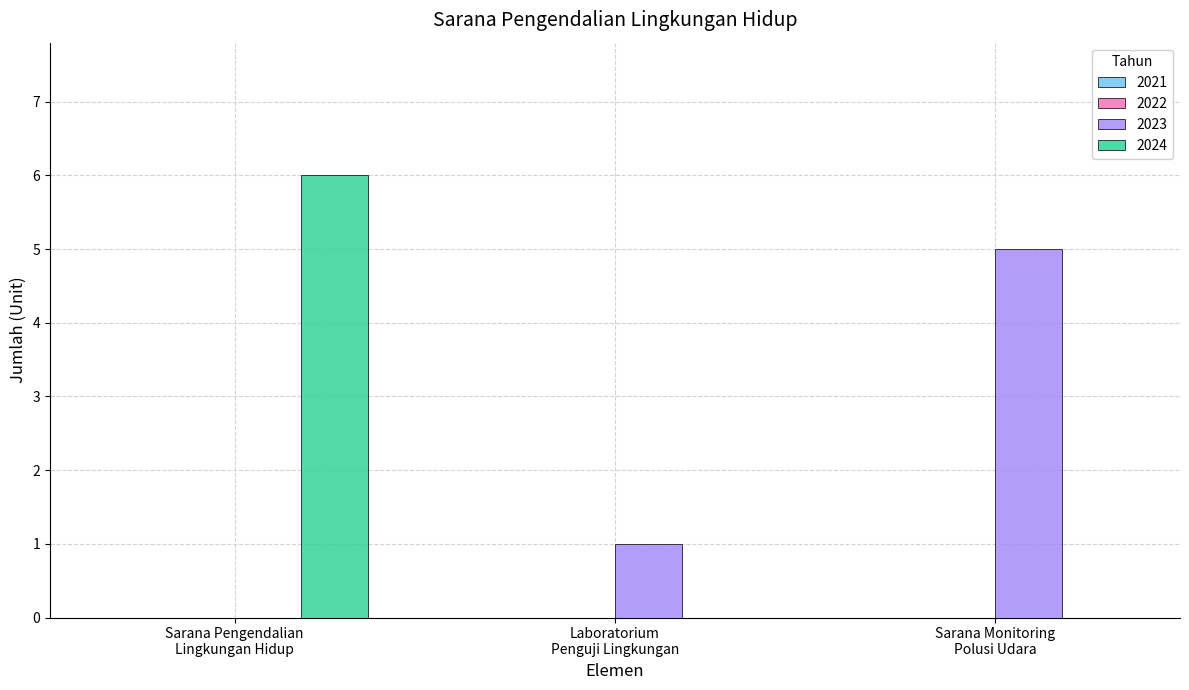

Which series has the largest range (max minus min)?

2024